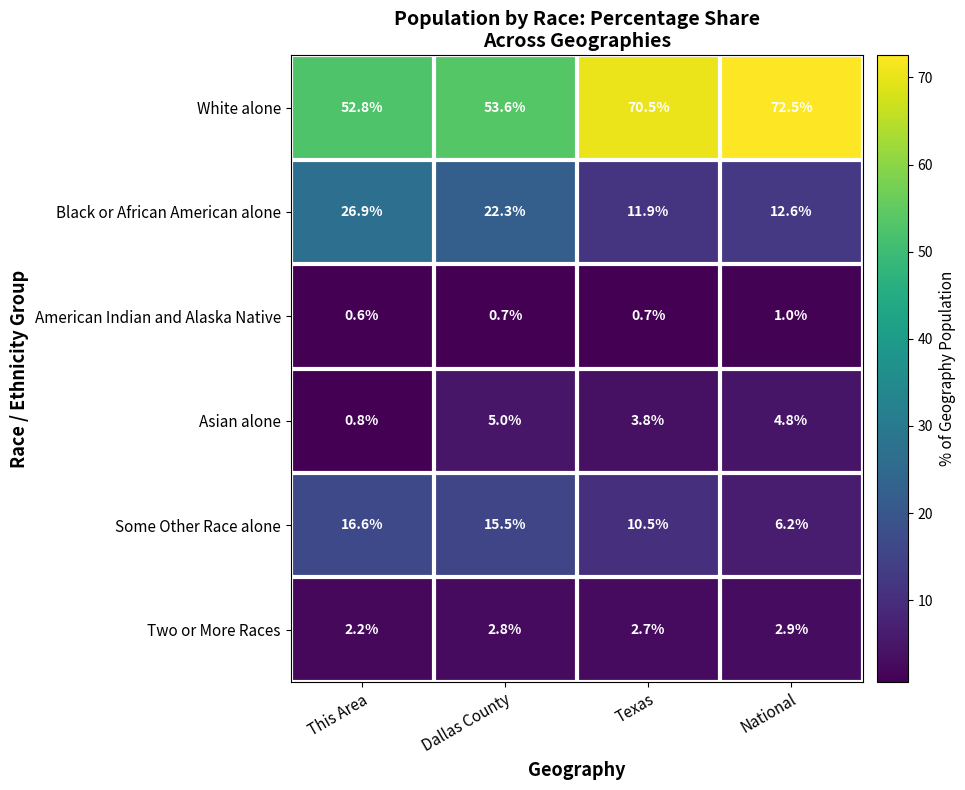

Rank the series by their maximum value, from lowest to highest.

American Indian and Alaska Native, Two or More Races, Asian alone, Some Other Race alone, Black or African American alone, White alone